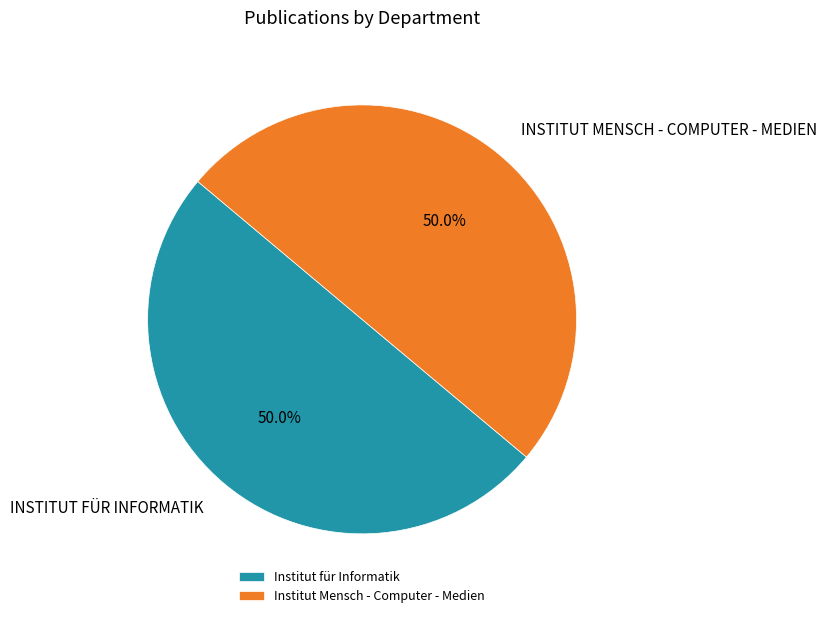

What is the total percentage of Institut Mensch - Computer - Medien and Institut für Informatik?

100.0%